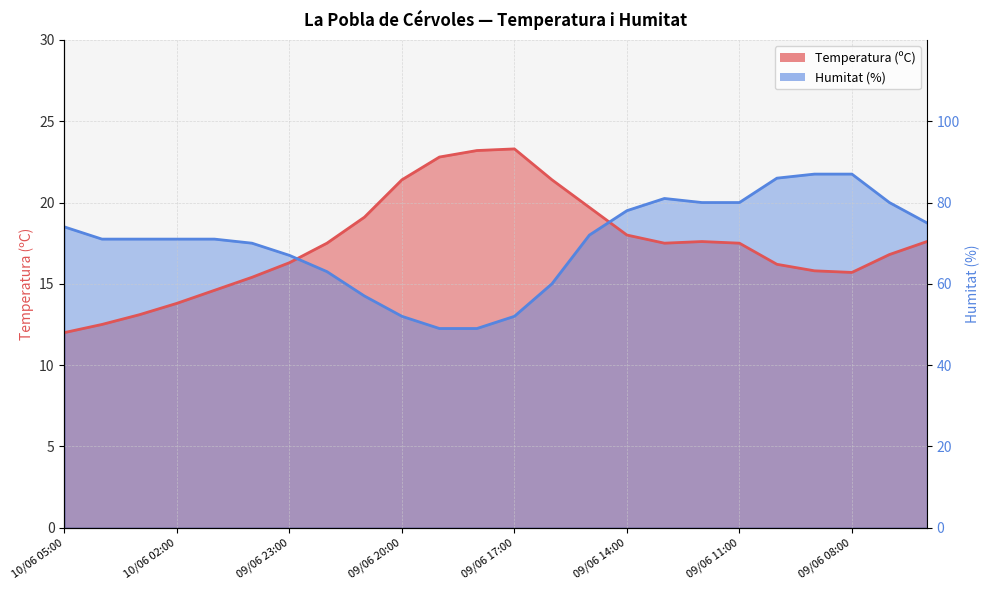

Count the number of categories in the chart.

24